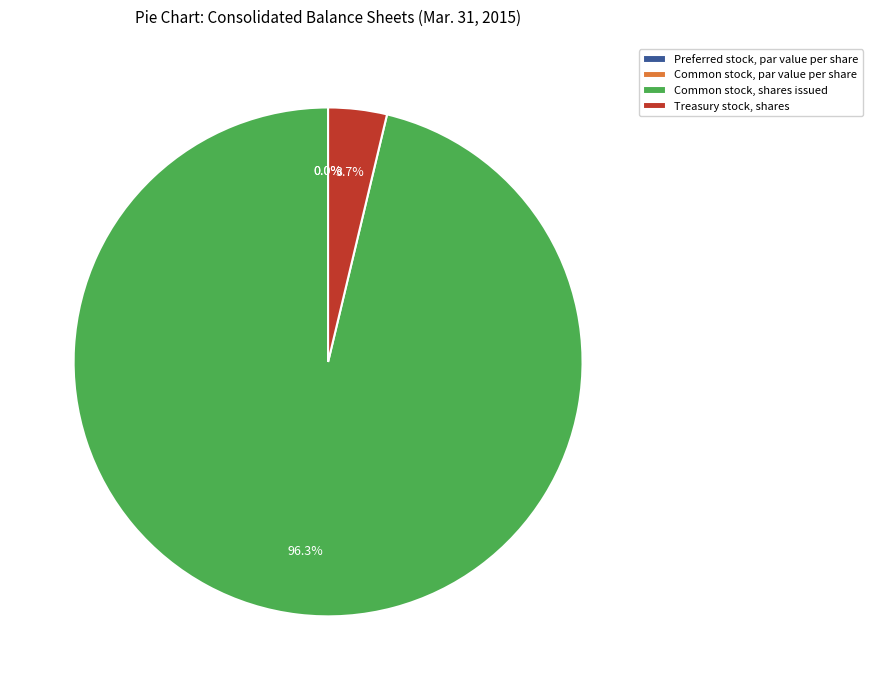

Does Common stock, par value per share account for over 50% of the chart?

No